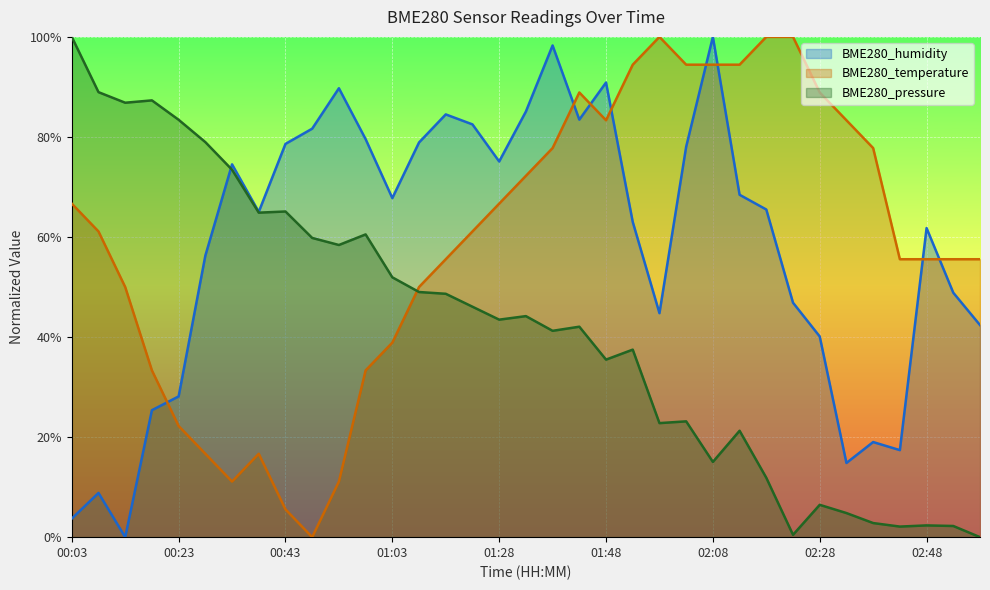

What is the sum of the BME280_pressure values at 02:08 and 00:28?

94.0